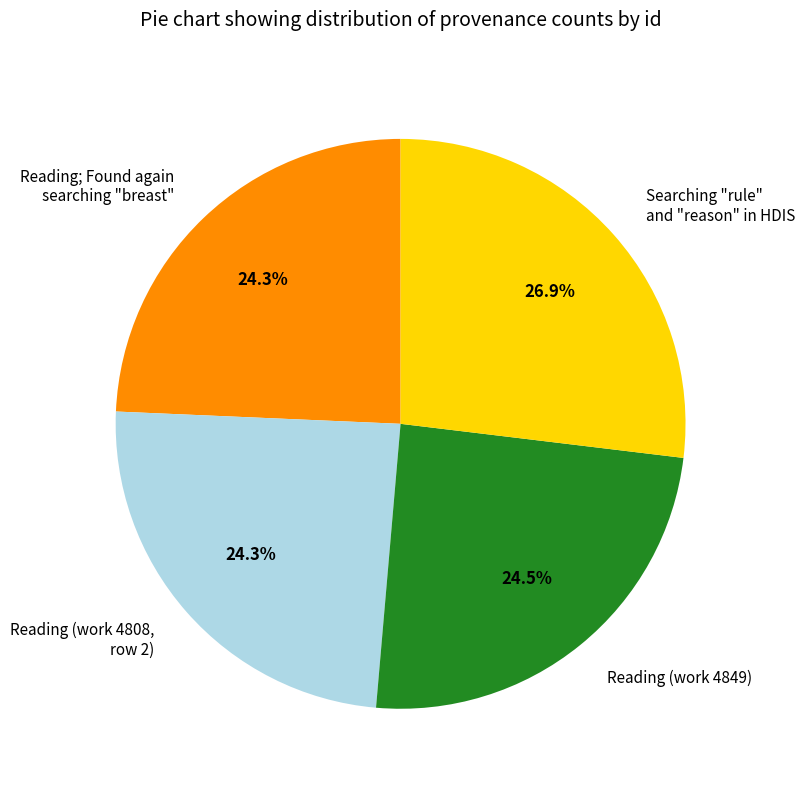

How many slices are in this pie chart?

4